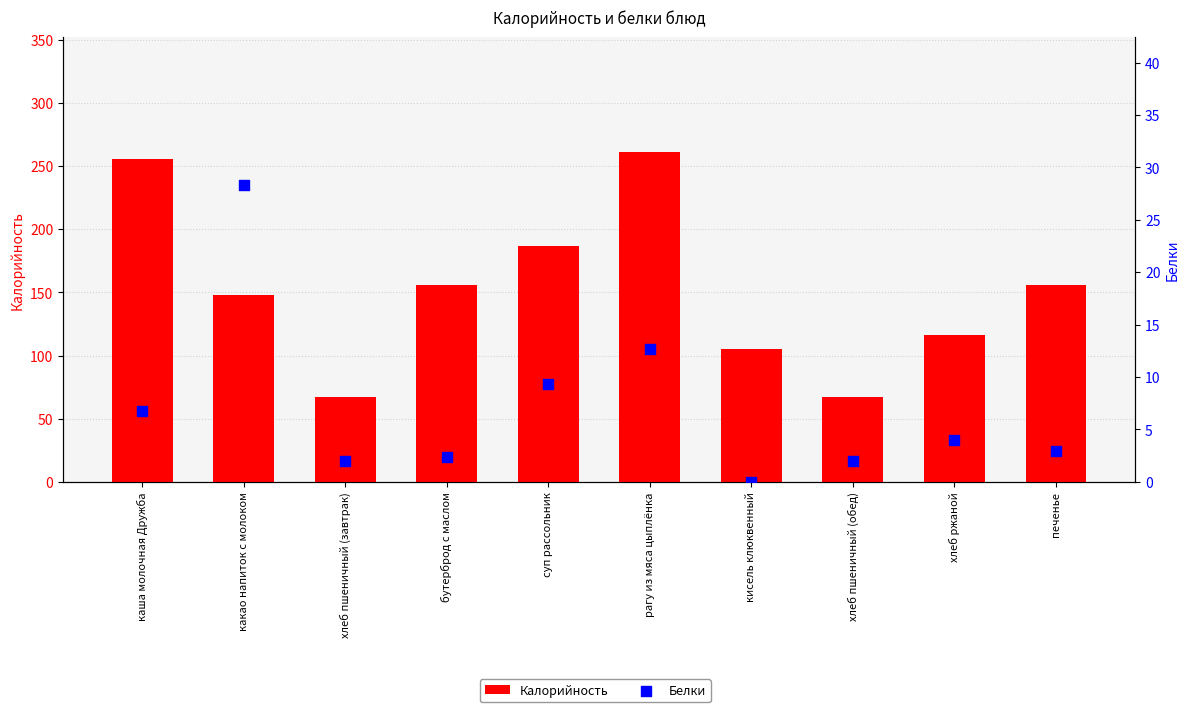

At which category is the sum across all series the highest?

рагу из мяса цыплёнка